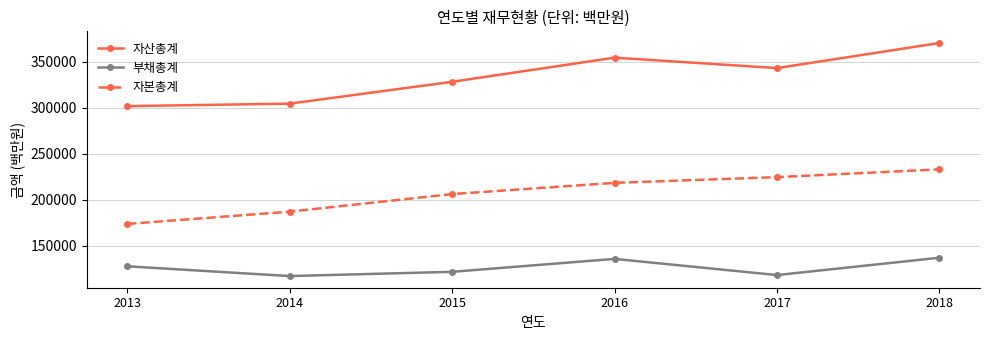

What is the value of the 자산총계 point at the 4th from the left?

354440